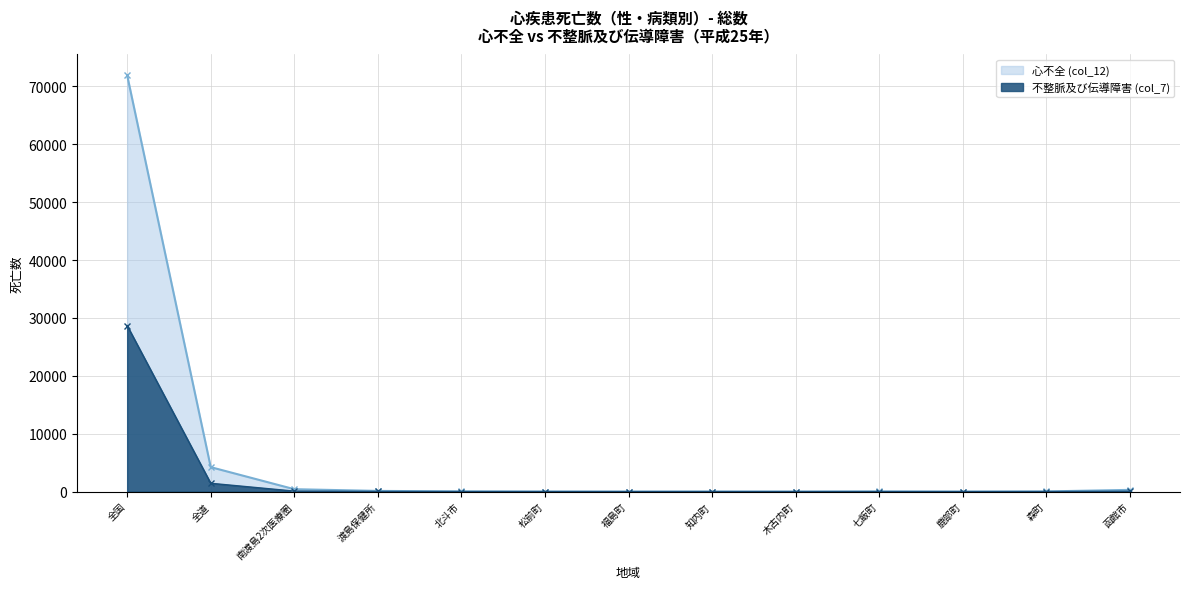

Reading left to right, list all the values displayed in this chart.

心不全 (col_12): 71922	4224	413	117	37	9	3	7	2	26	4	29	296
不整脈及び伝導障害 (col_7): 28676	1435	82	25	7	4	1	2	3	2	0	6	57